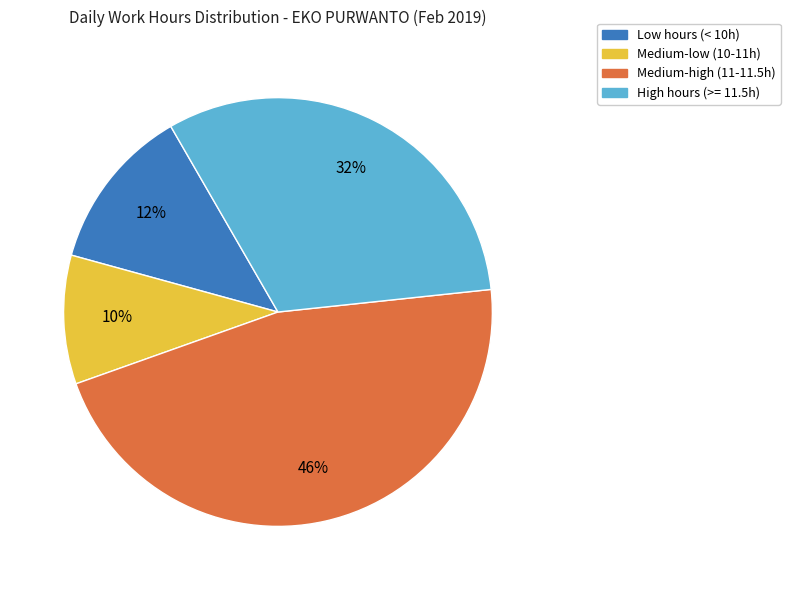

Is there a majority slice in this chart?

No